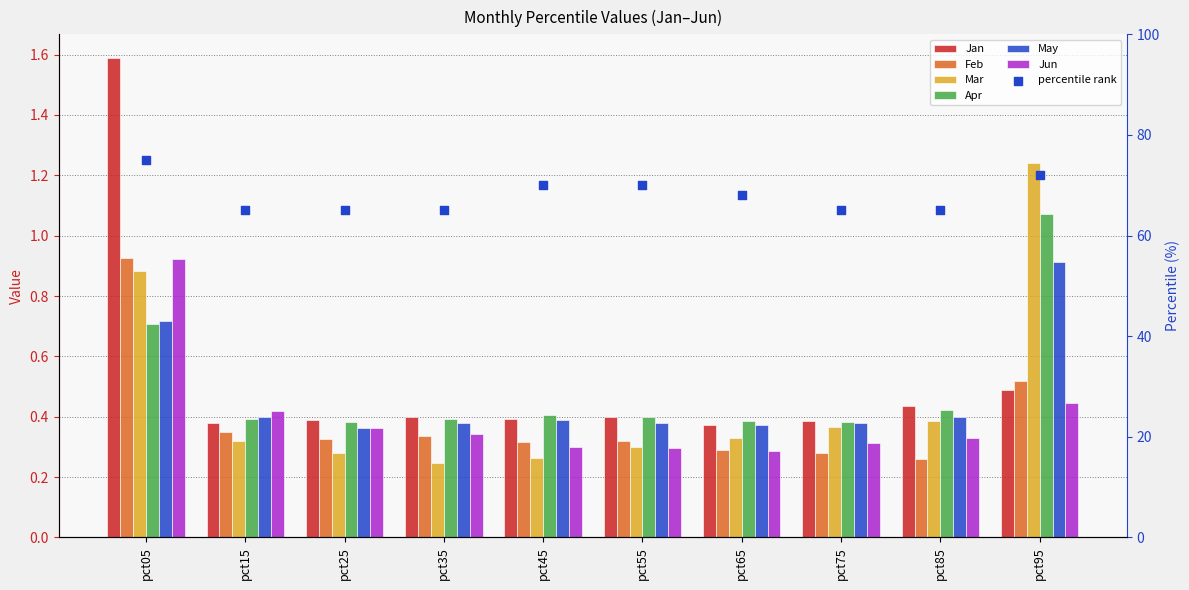

Which series has the largest total across all categories?

Jan